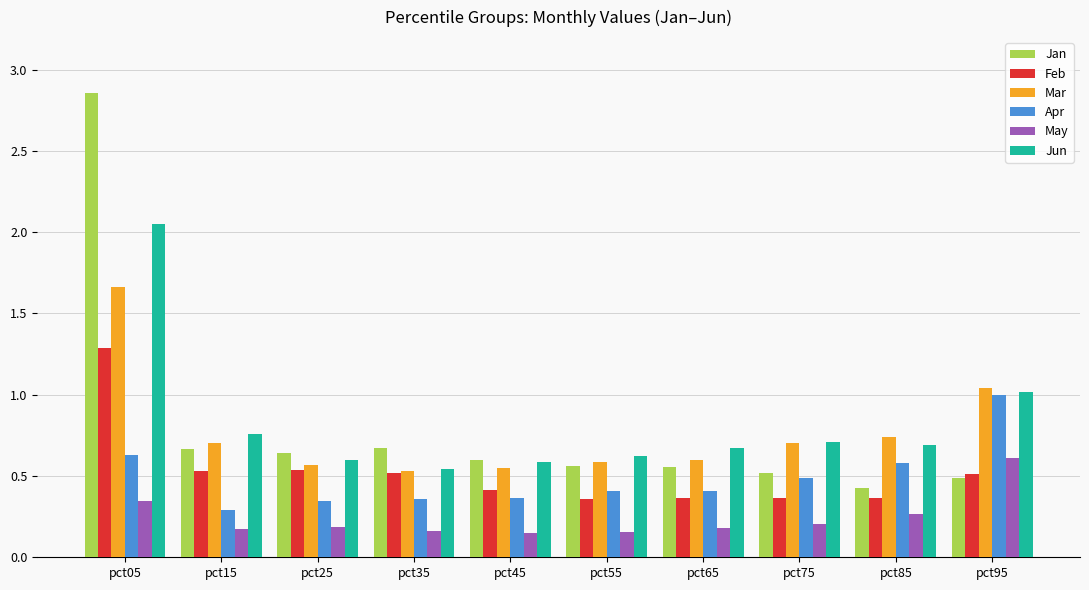

At which category is the sum across all series the highest?

pct05